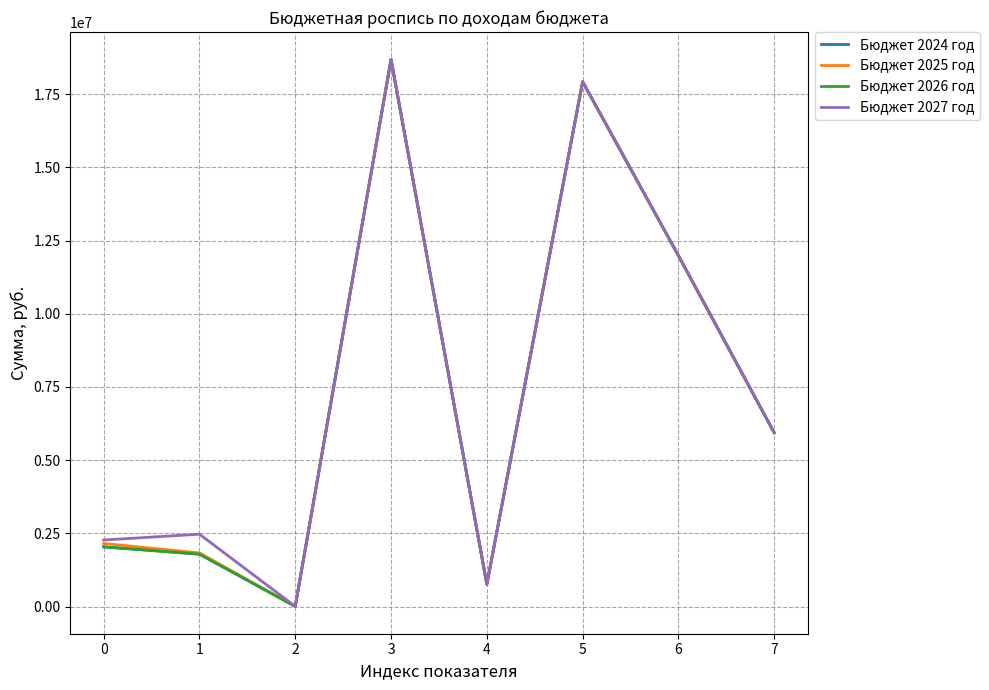

What is the sum of all Бюджет 2025 год values?

59296660